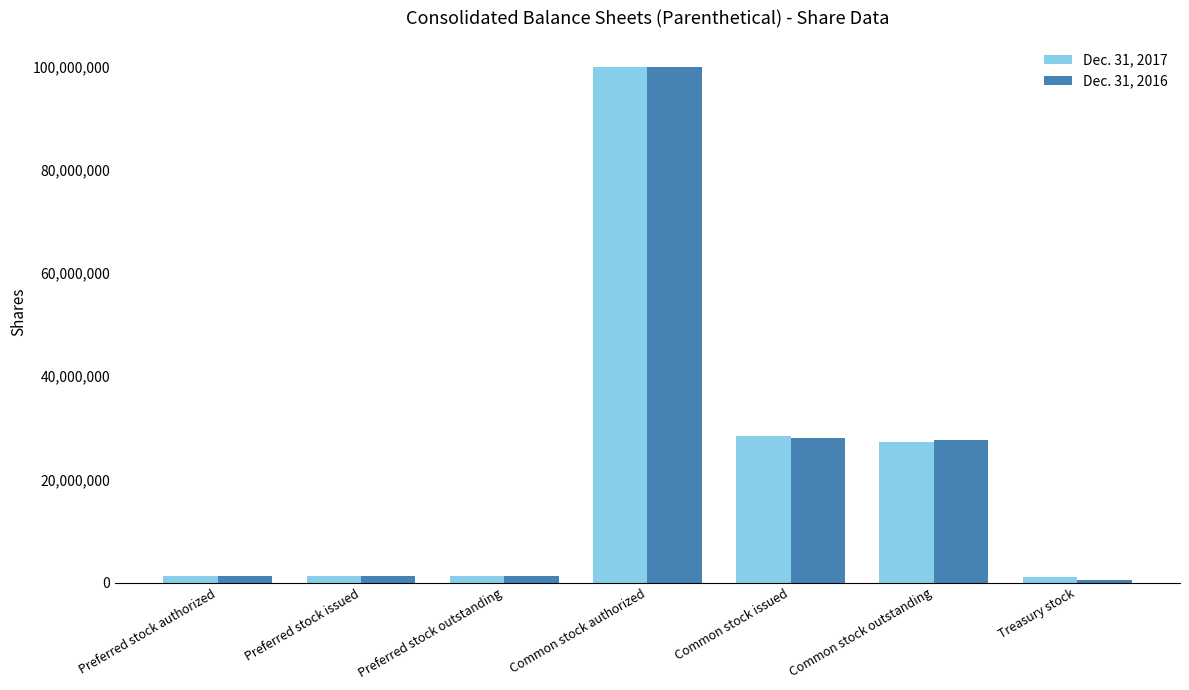

The Dec. 31, 2017 series shows 27283918 at Common stock outstanding. True or false?

True